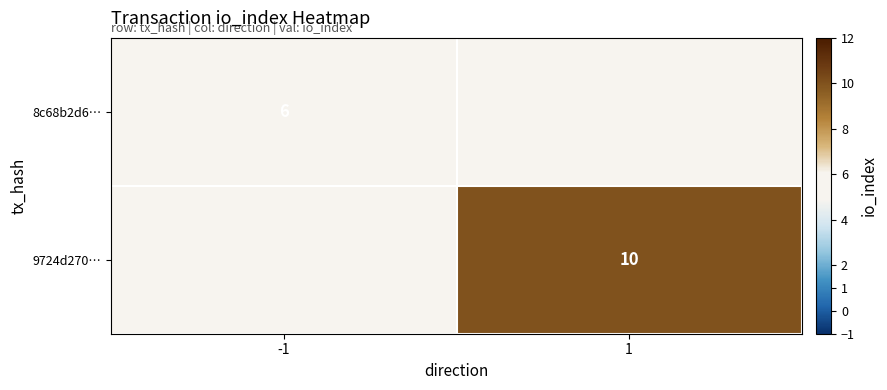

True or false: 9724d270… has a value of 18 at 1.

False